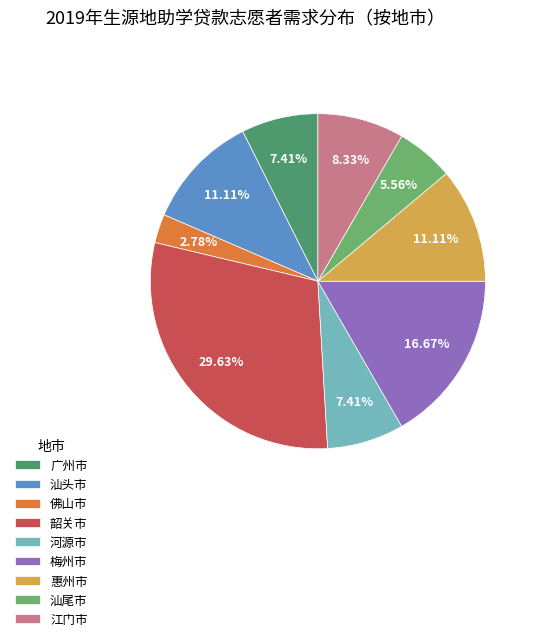

To the nearest percent, what is the combined percentage of 韶关市 and 惠州市?

41%